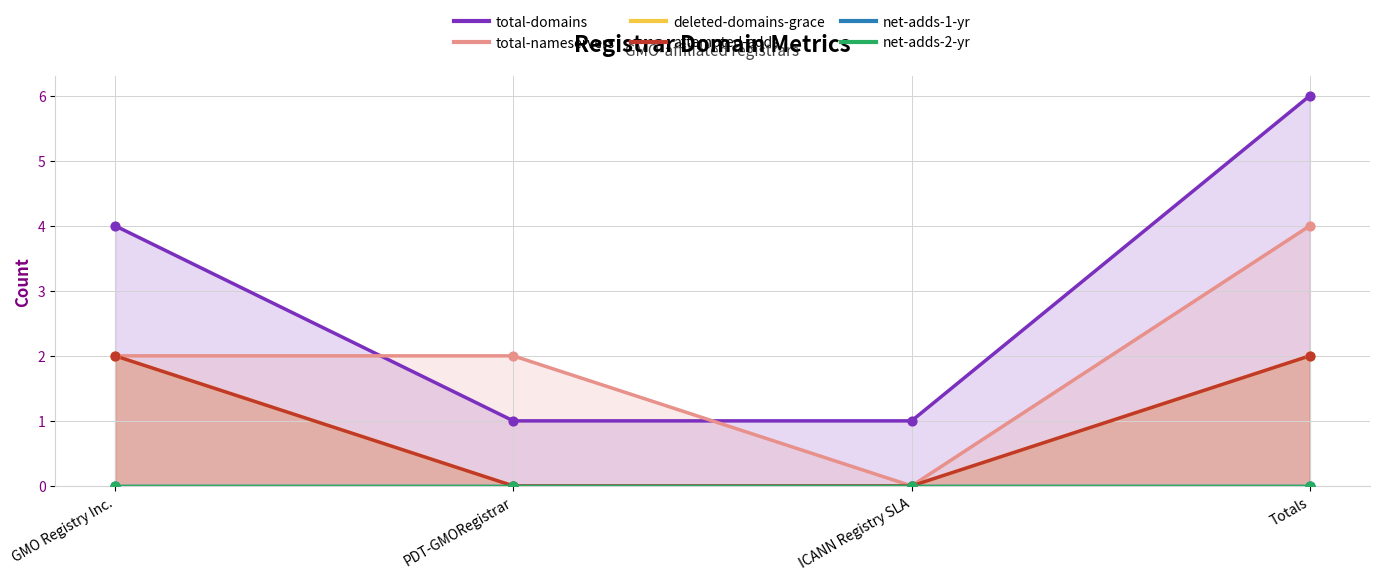

Is the value of net-adds-2-yr at PDT-GMORegistrar greater than the value of attempted-adds at GMO Registry Inc.?

No